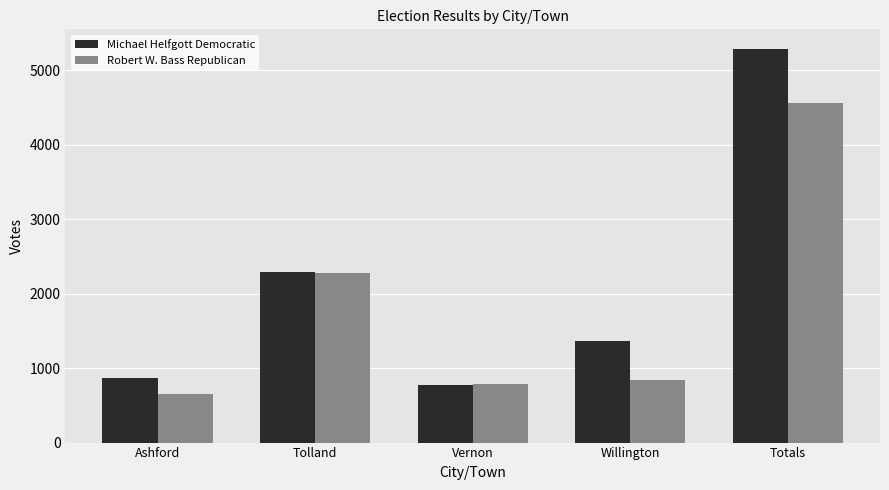

What is the smallest value displayed?

658